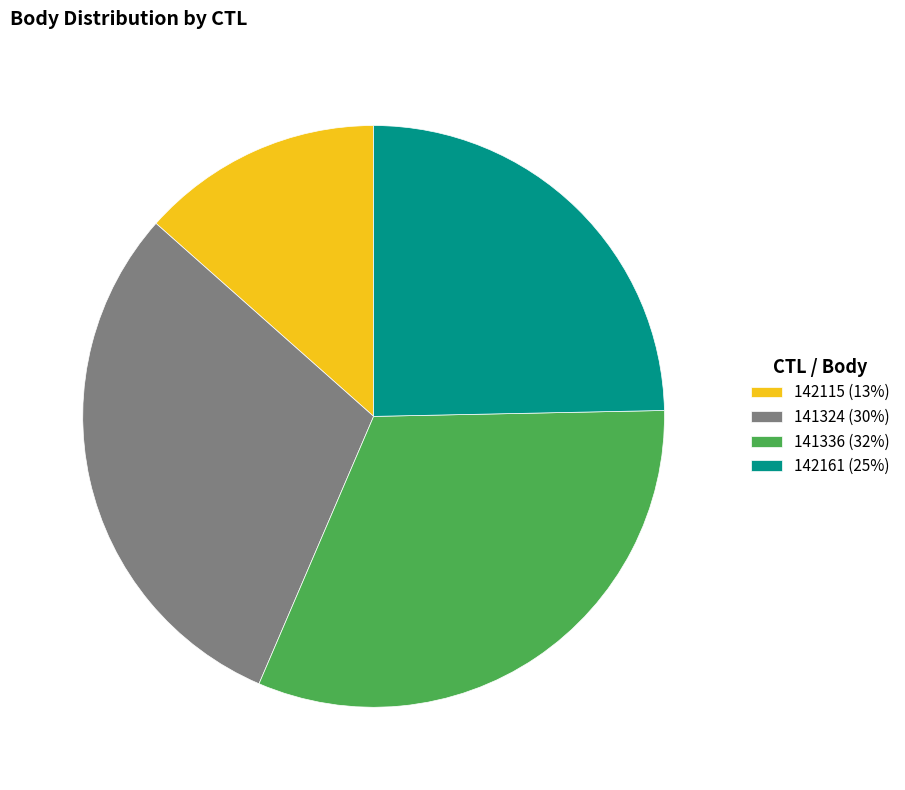

Does any single category account for the majority?

No